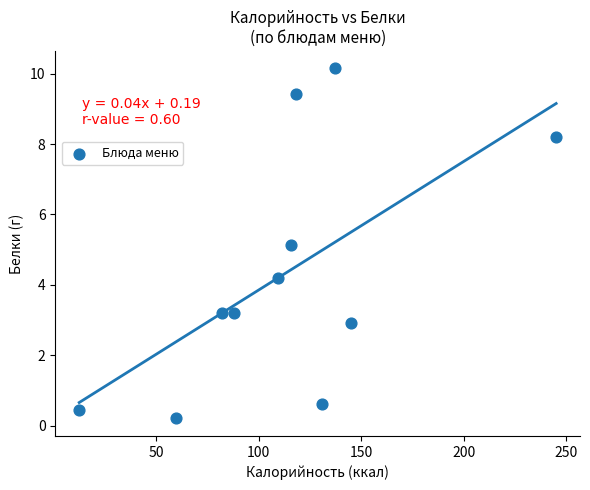

What Y value in the scatter plot is closest to 5?

5.1